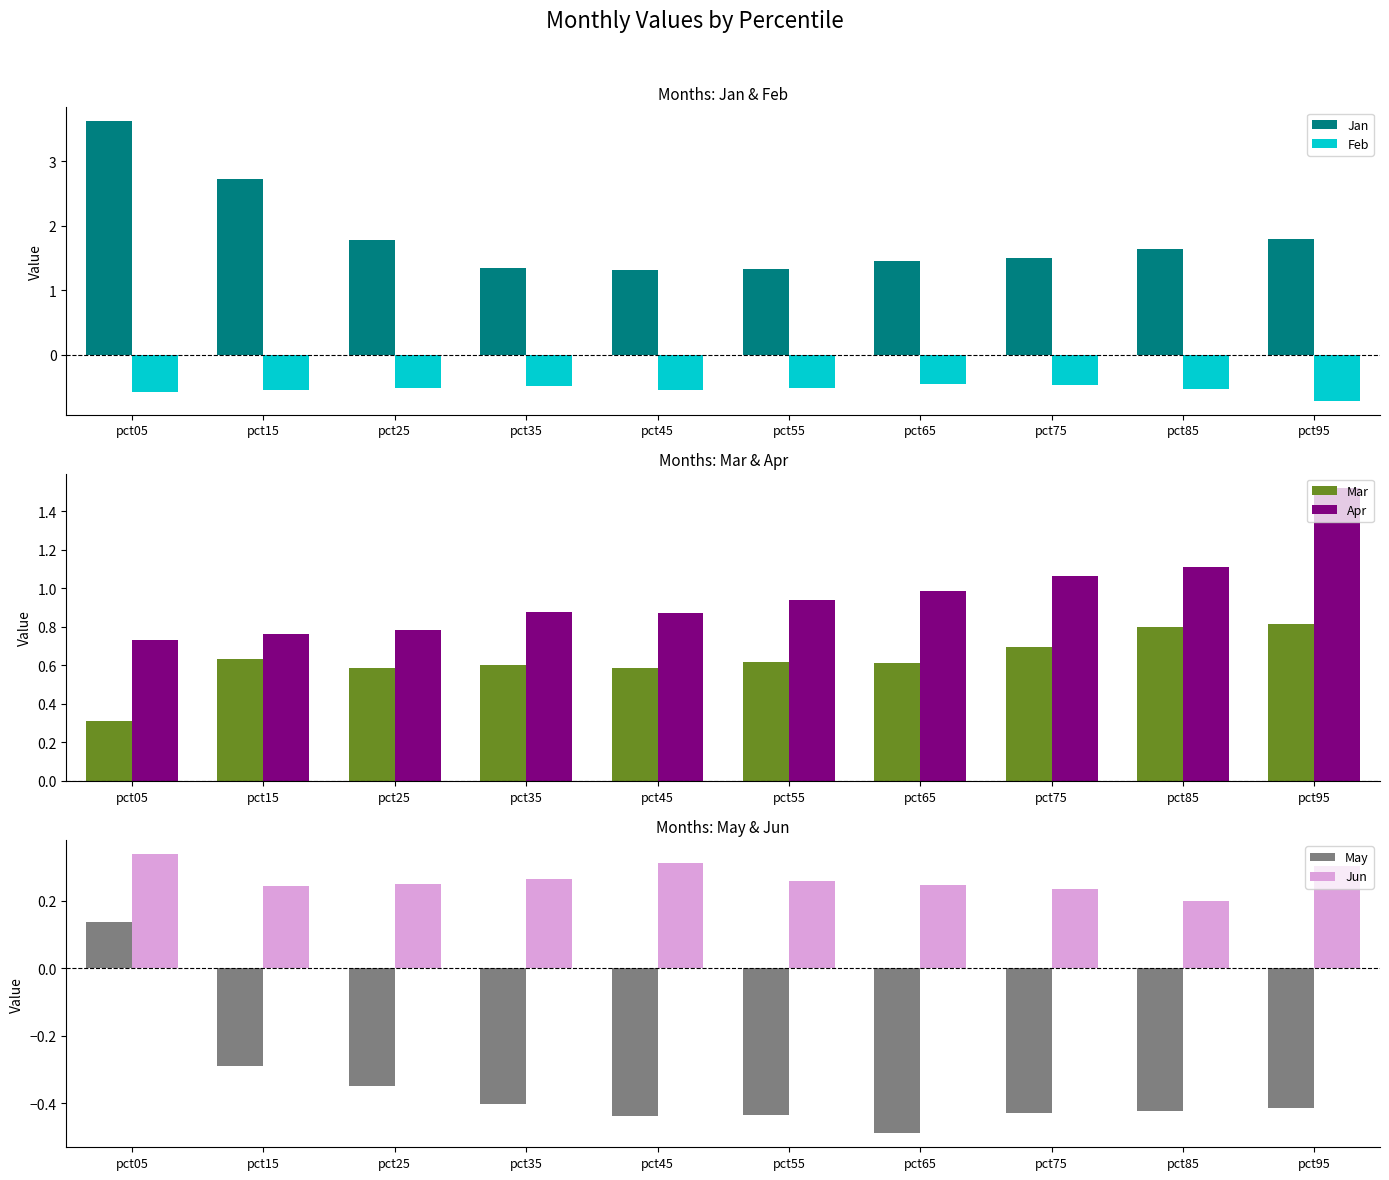

Which series changed the most between pct45 and pct85?

Jan